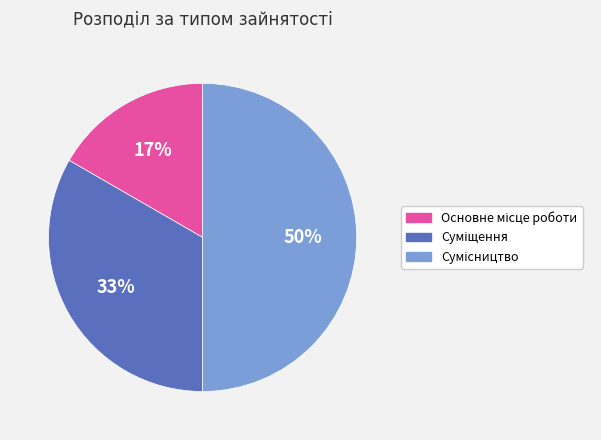

To the nearest percent, what is the difference between the largest and smallest slice percentages?

33%